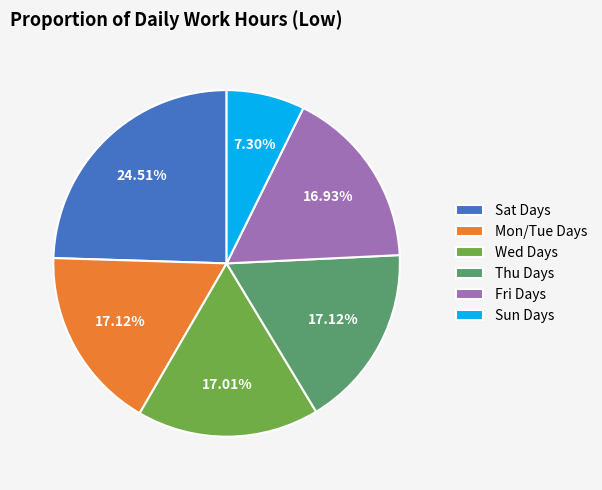

Is the sum of Sun Days and Sat Days greater than half?

No